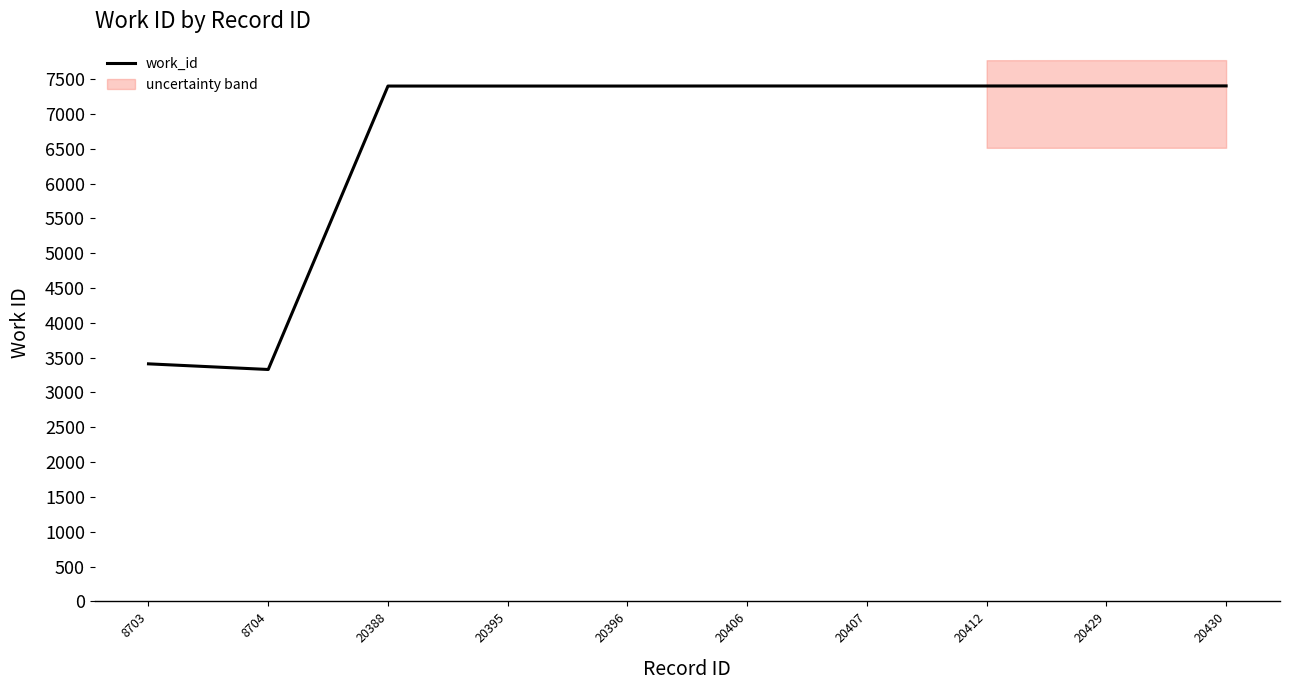

What is the average value?

6594